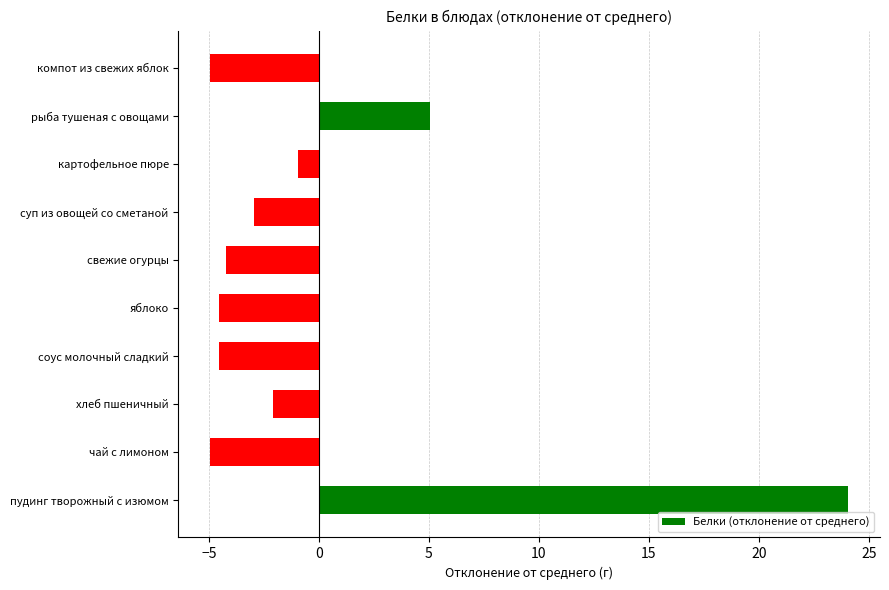

Reading bottom to top, what are all the values shown in this chart?

пудинг творожный с изюмом=24.1	чай с лимоном=-4.9	хлеб пшеничный=-2.1	соус молочный сладкий=-4.5	яблоко=-4.5	свежие огурцы=-4.2	суп из овощей со сметаной=-2.9	картофельное пюре=-0.9	рыба тушеная с овощами=5.1	компот из свежих яблок=-4.9